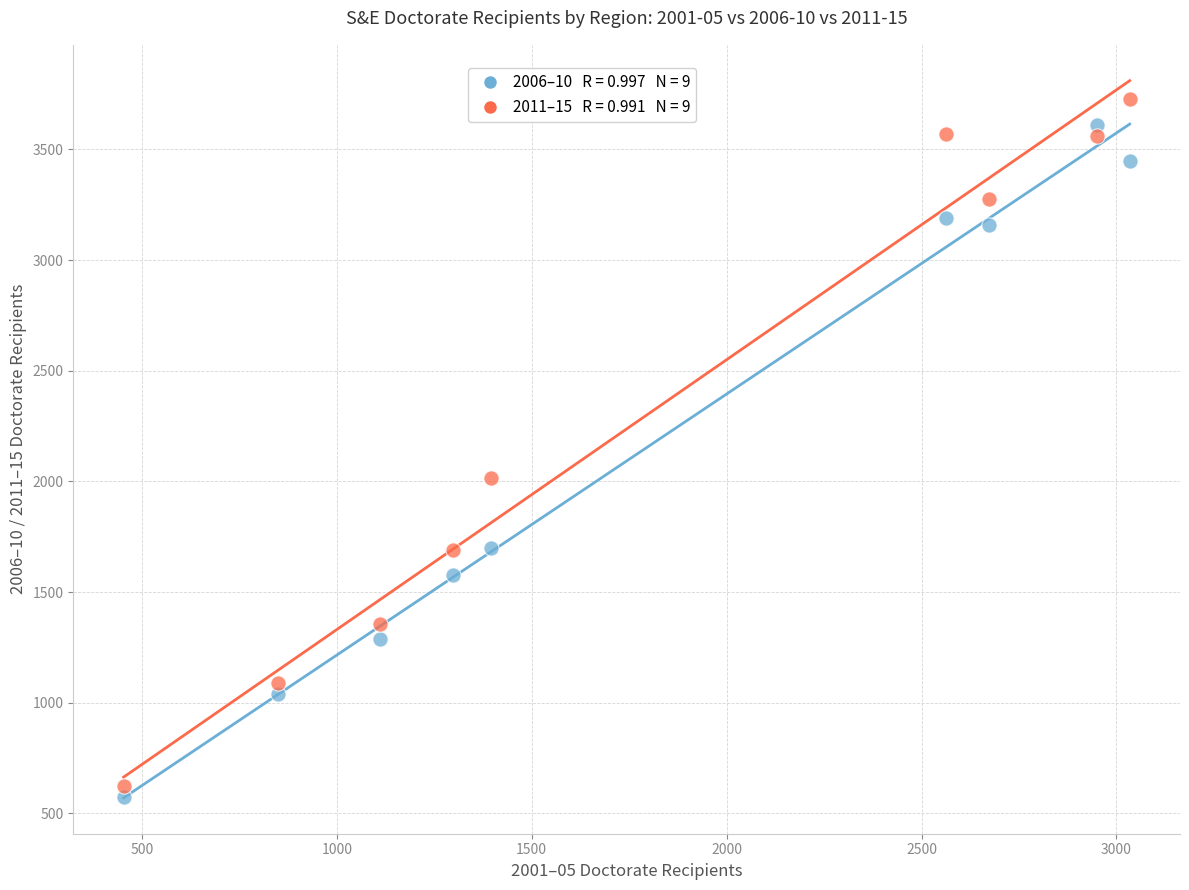

Across all series, what Y value is closest to 2151?

2016